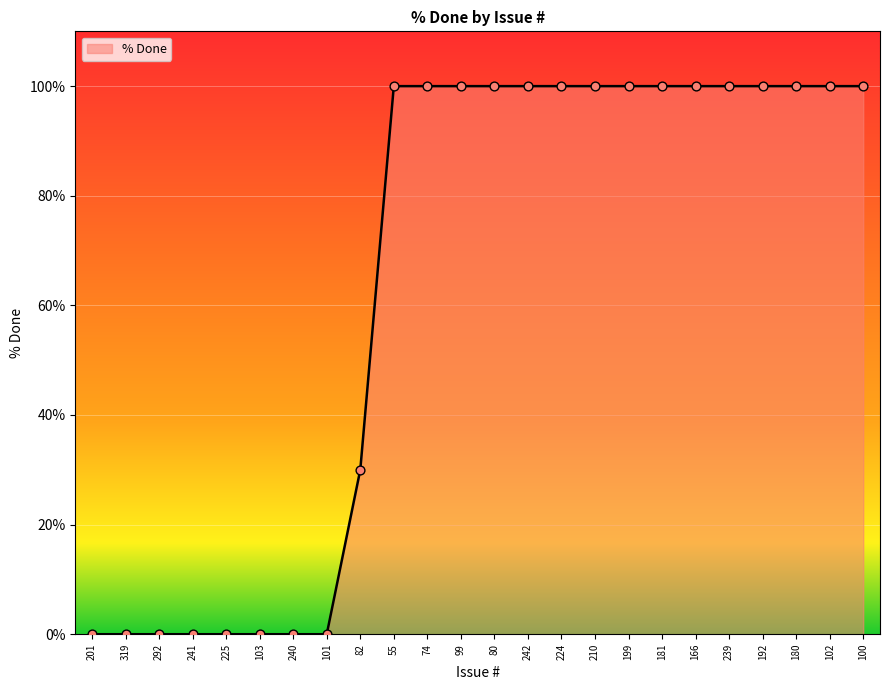

What is the change in value from 225 to 180?

+100